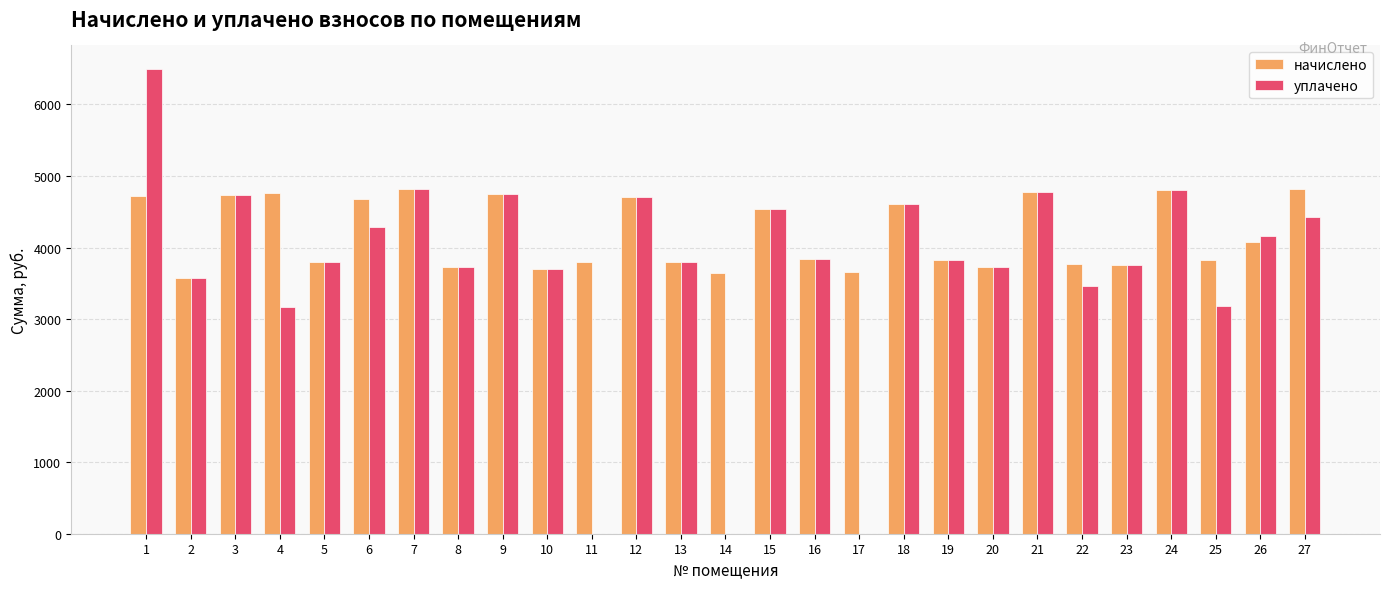

What is the sum of the уплачено values at 13 and 5?

7597.2